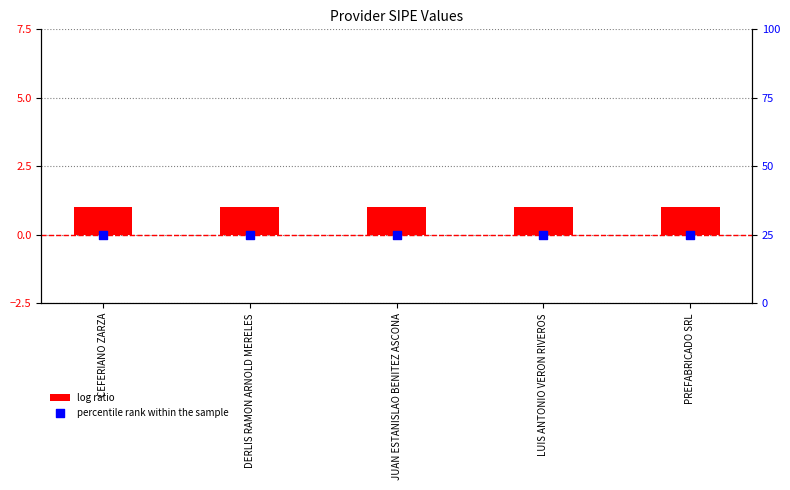

At which category is the sum across all series the highest?

CEFERIANO ZARZA